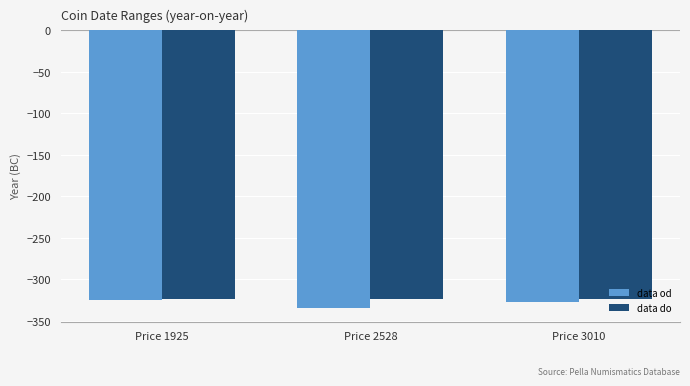

Which label corresponds to the smallest value in the chart?

Price 2528